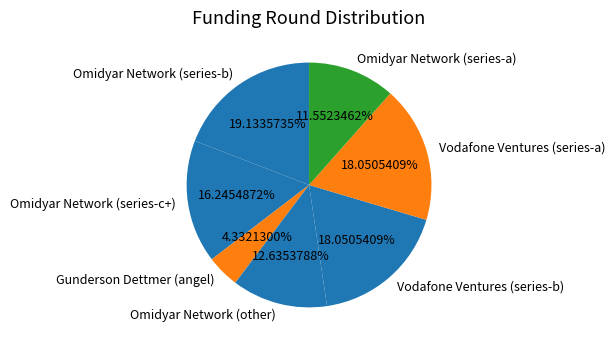

What is the ratio of the value at Omidyar Network (series-a) to the value at Vodafone Ventures (series-b)?

0.6